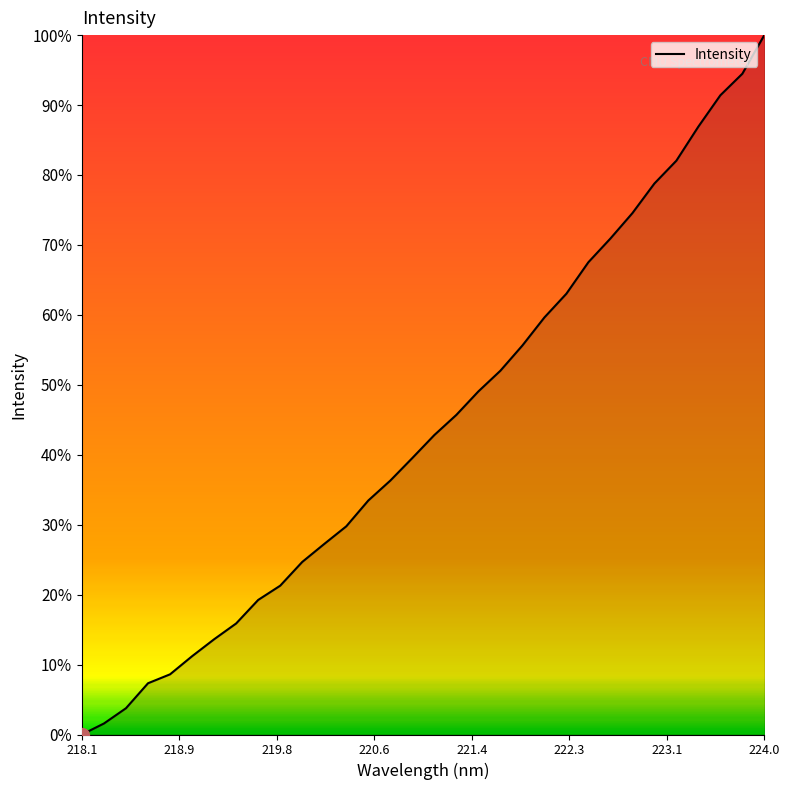

Is this an area chart (filled region under the line)?

Yes